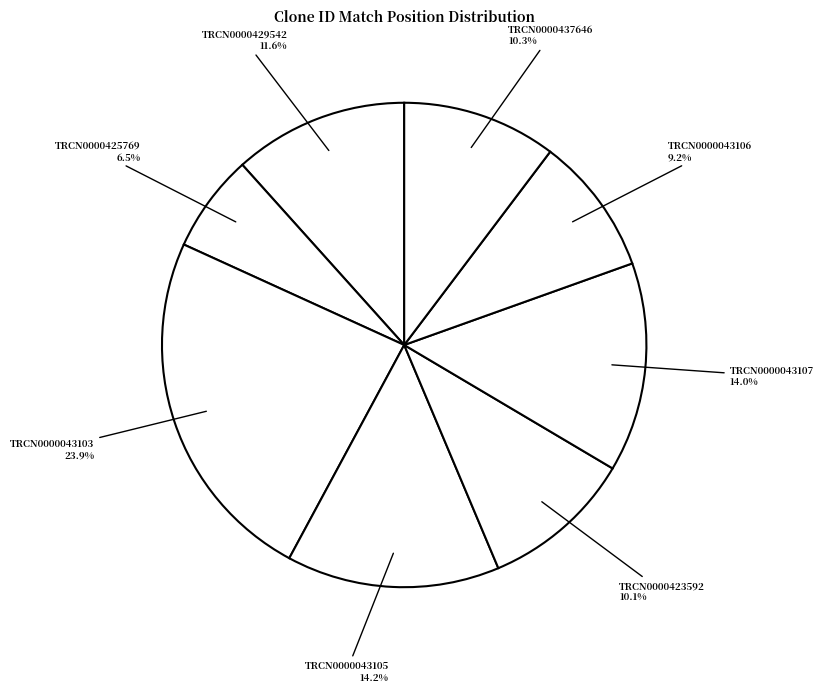

Is TRCN0000043106 the majority of the pie?

No